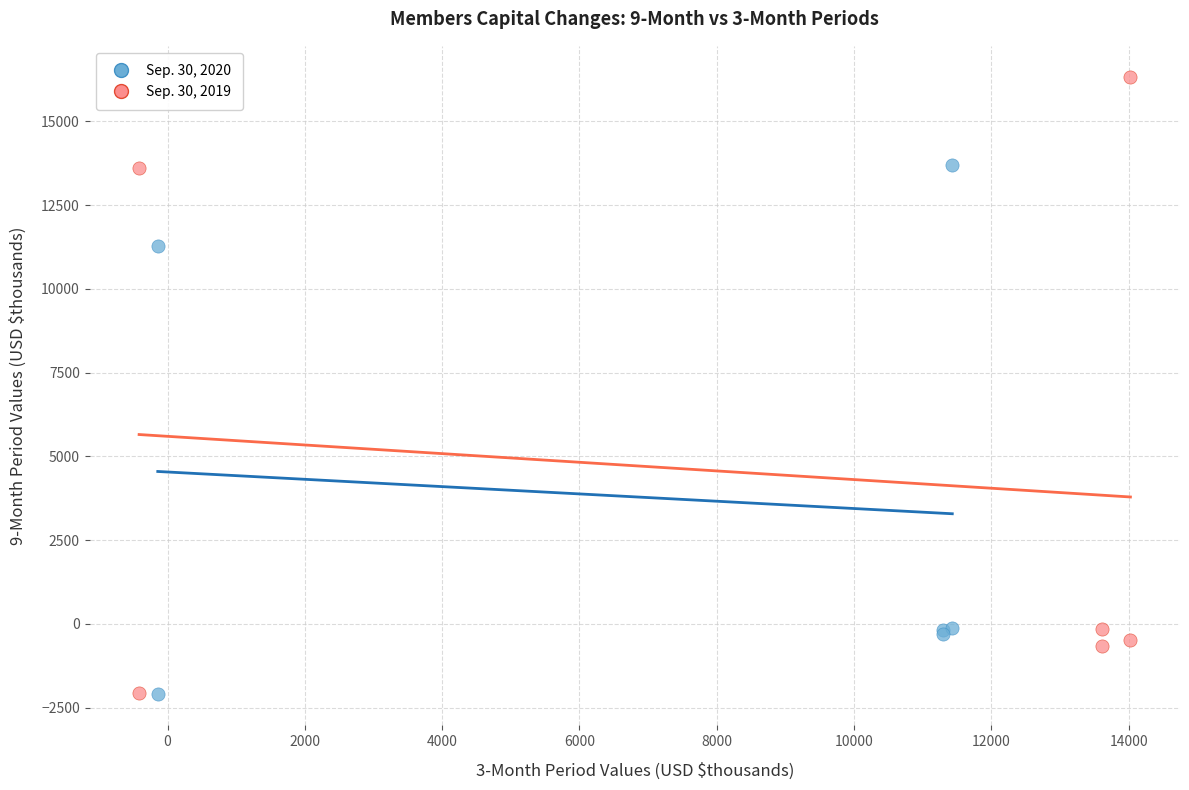

What are all the series names shown in the legend?

Sep. 30, 2020, Sep. 30, 2019